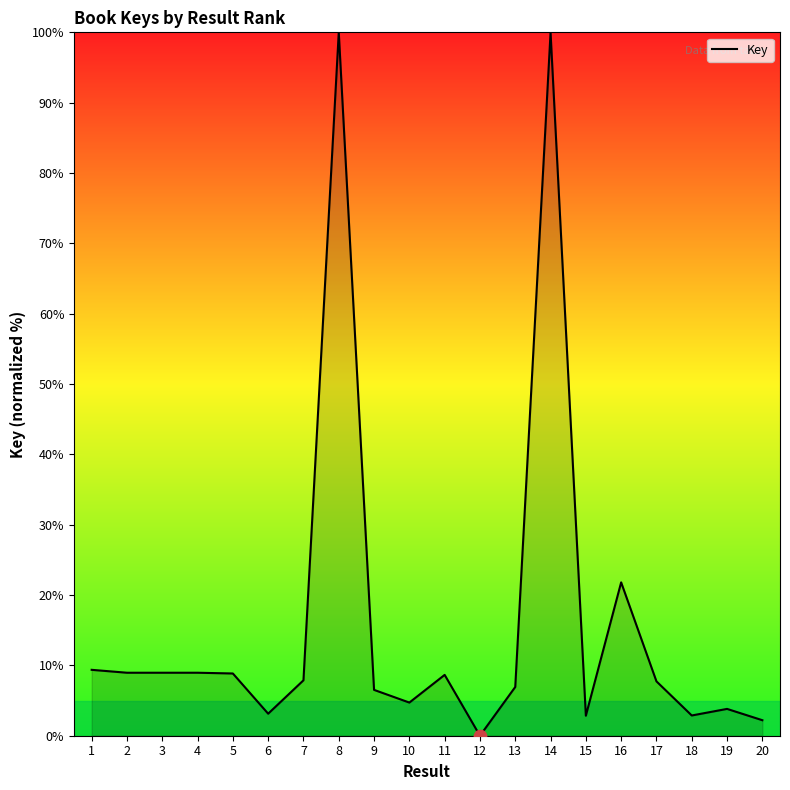

What is the change in value from 4 to 5?

-0.1